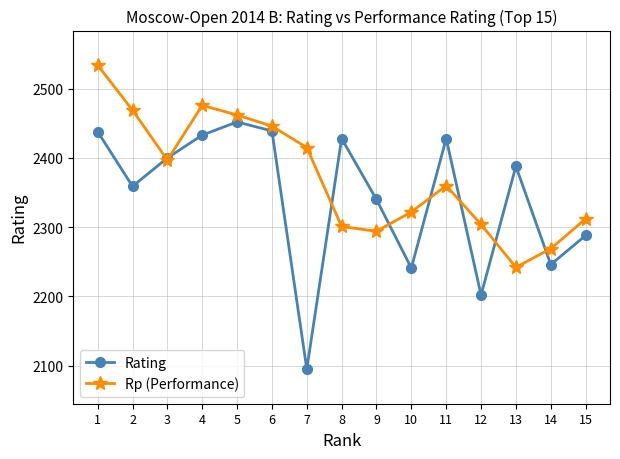

What is the difference between the maximum and minimum values in the Rating series?

357